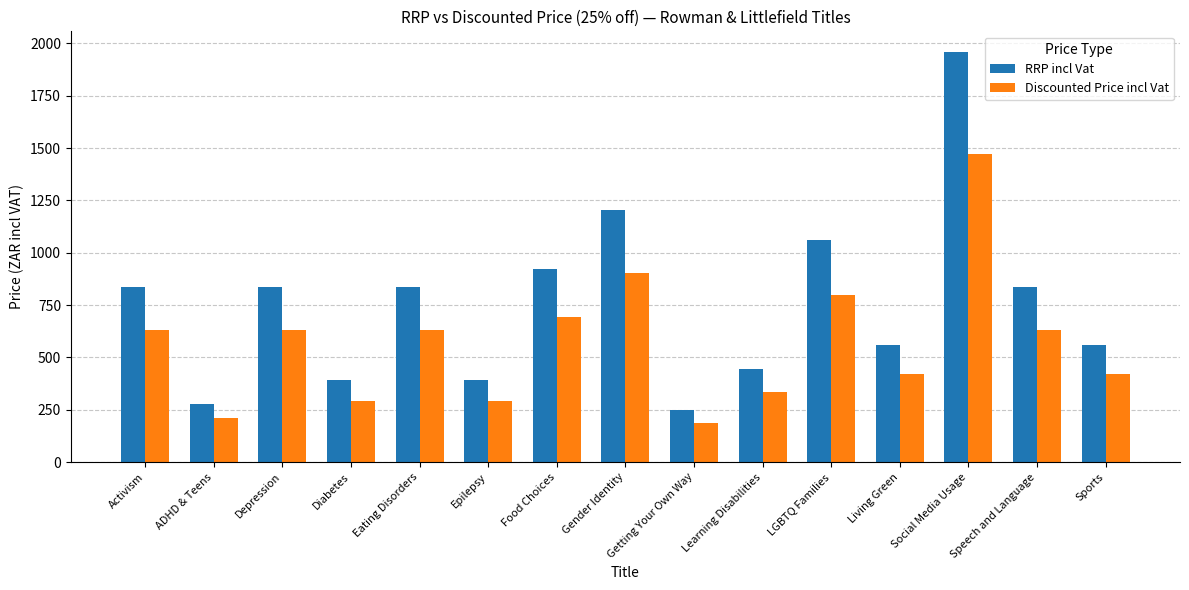

What is the approximate value of RRP incl Vat at Gender Identity?

1203.0